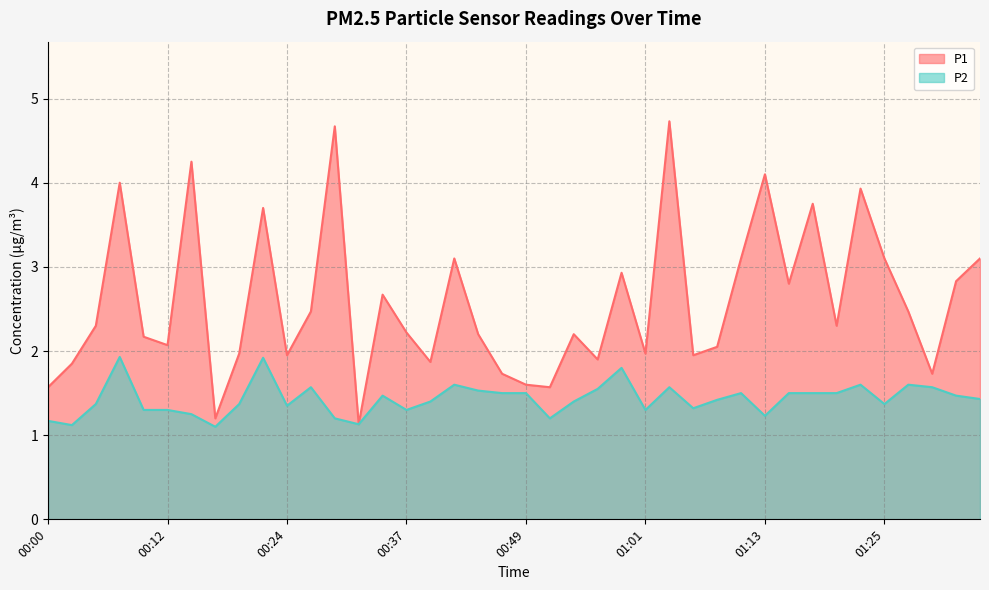

What is the sum of the P1 values at 00:49 and 00:24?

3.5